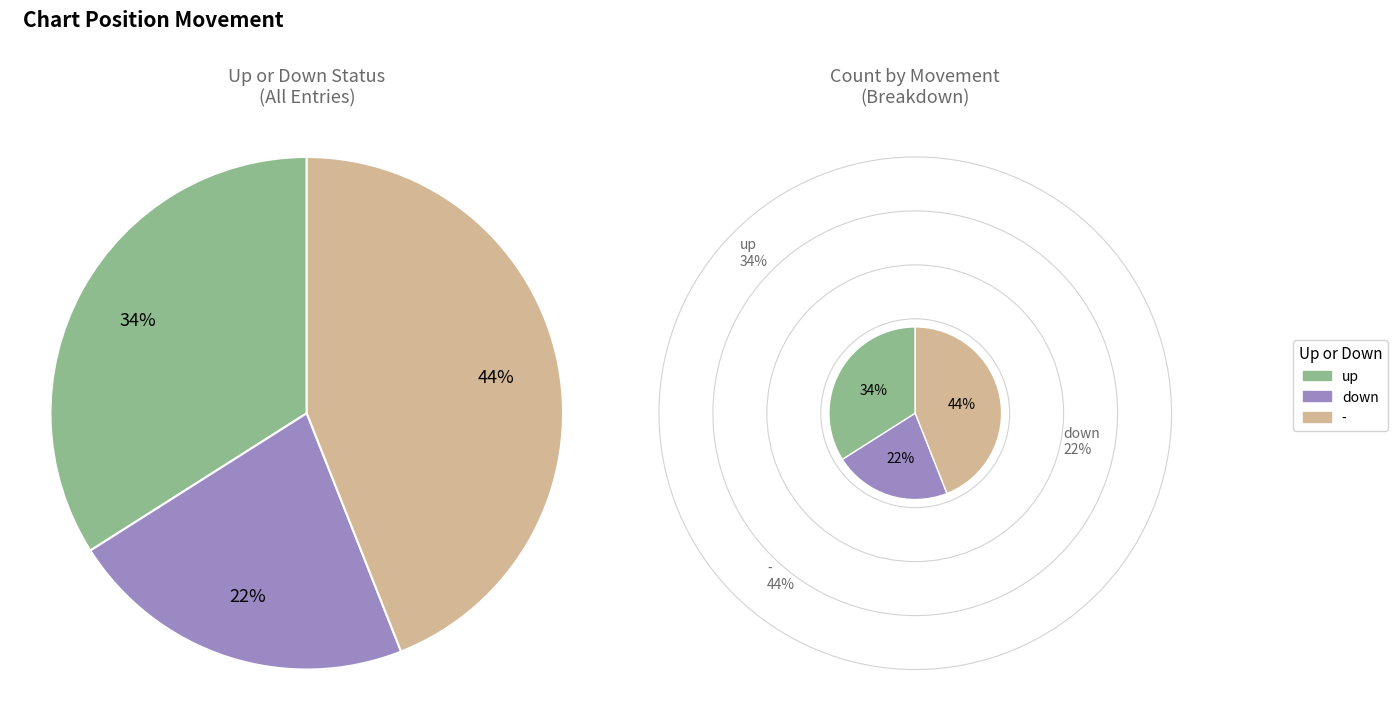

To the nearest percent, what is the difference between the - and up slice percentages?

10%